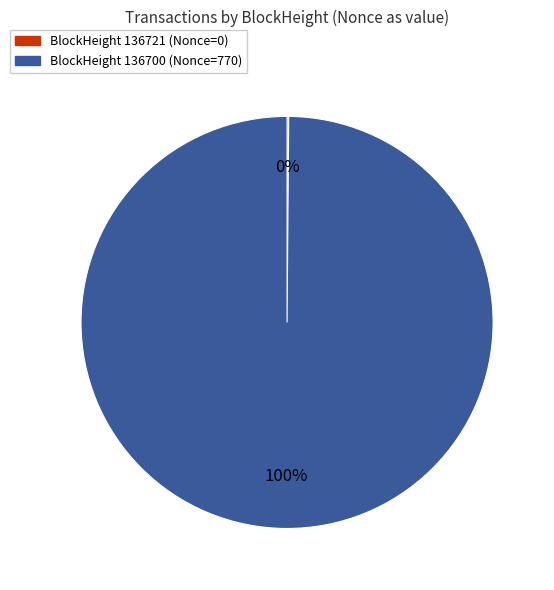

To the nearest percent, what is the average slice percentage?

50%